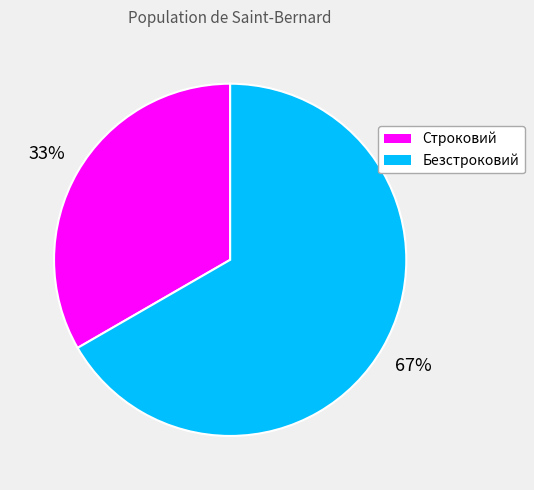

The Строковий slice represents 40% of the pie. True or false?

False